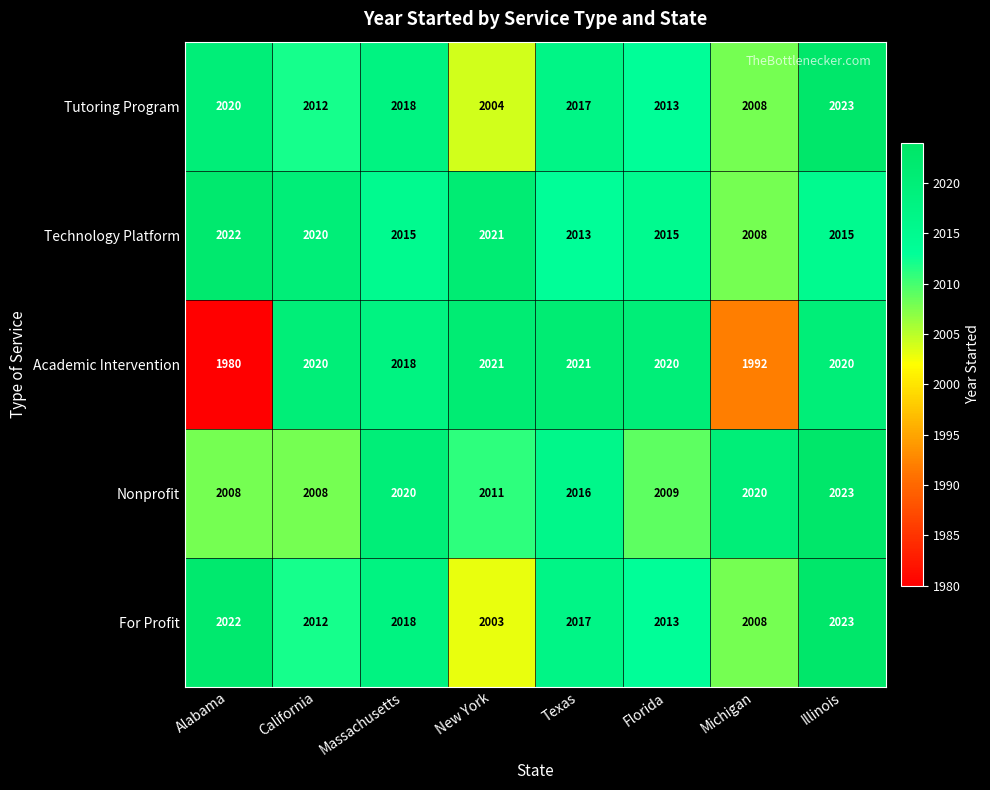

Where does the Tutoring Program series first go above 2017?

Alabama